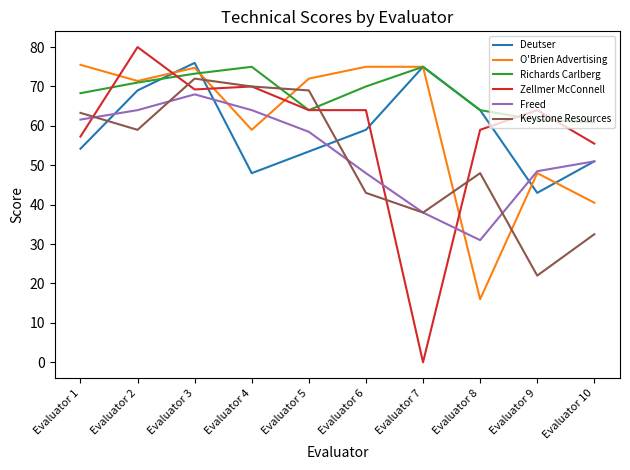

The Keystone Resources series shows 12.0 at Evaluator 9. True or false?

False